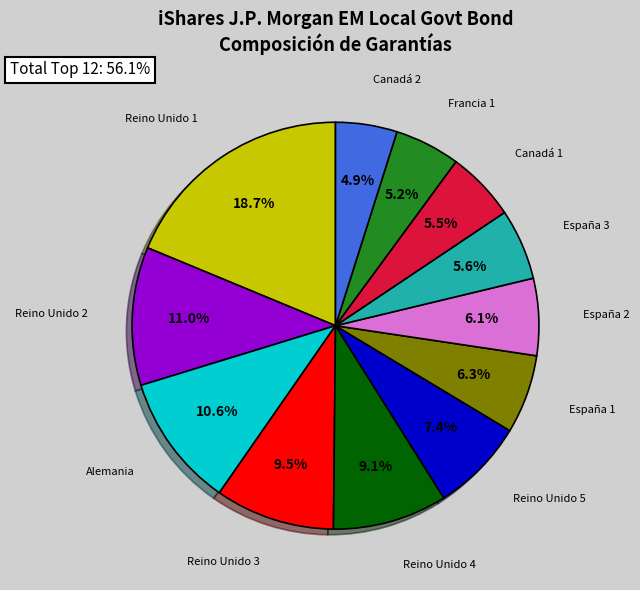

Is there any slice that represents more than half of the pie?

No